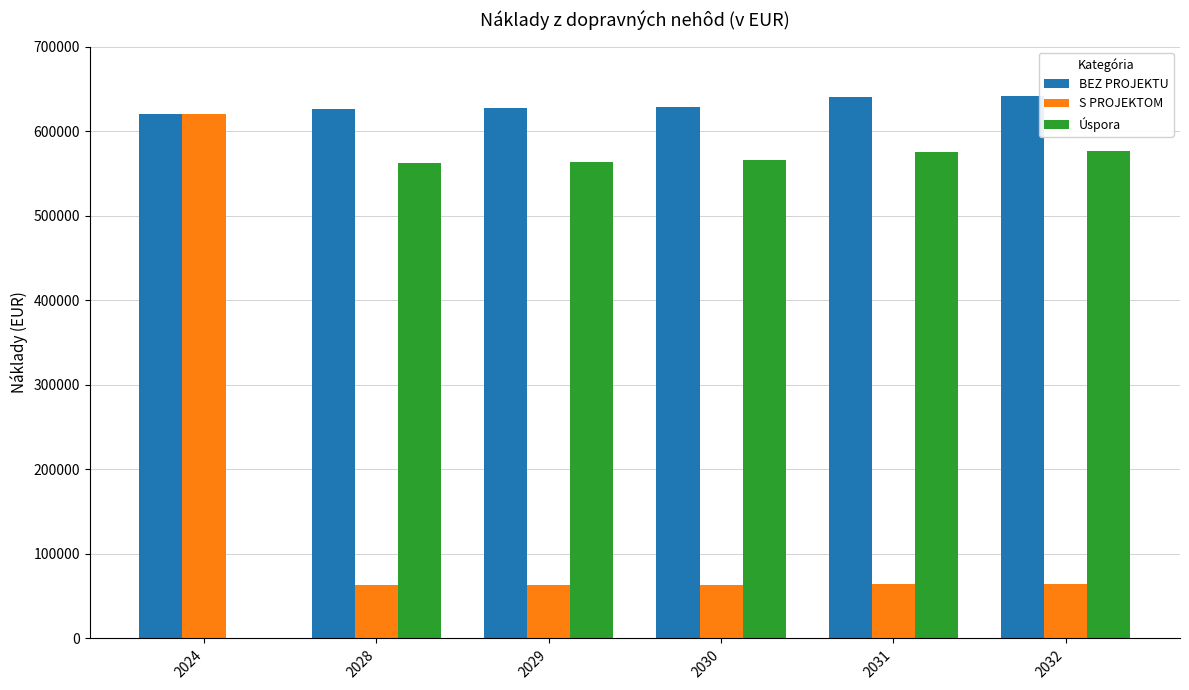

Which category has the highest value in the S PROJEKTOM series?

2024